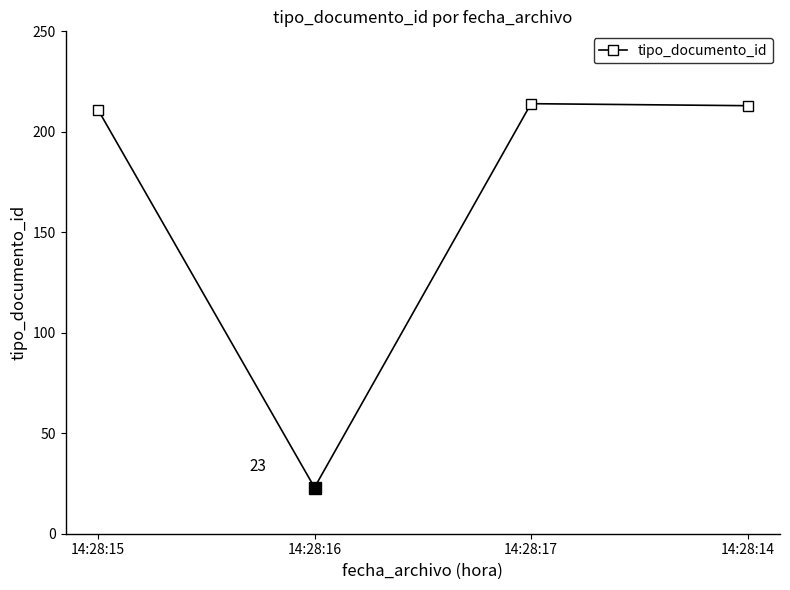

How many data points are less than 213?

2